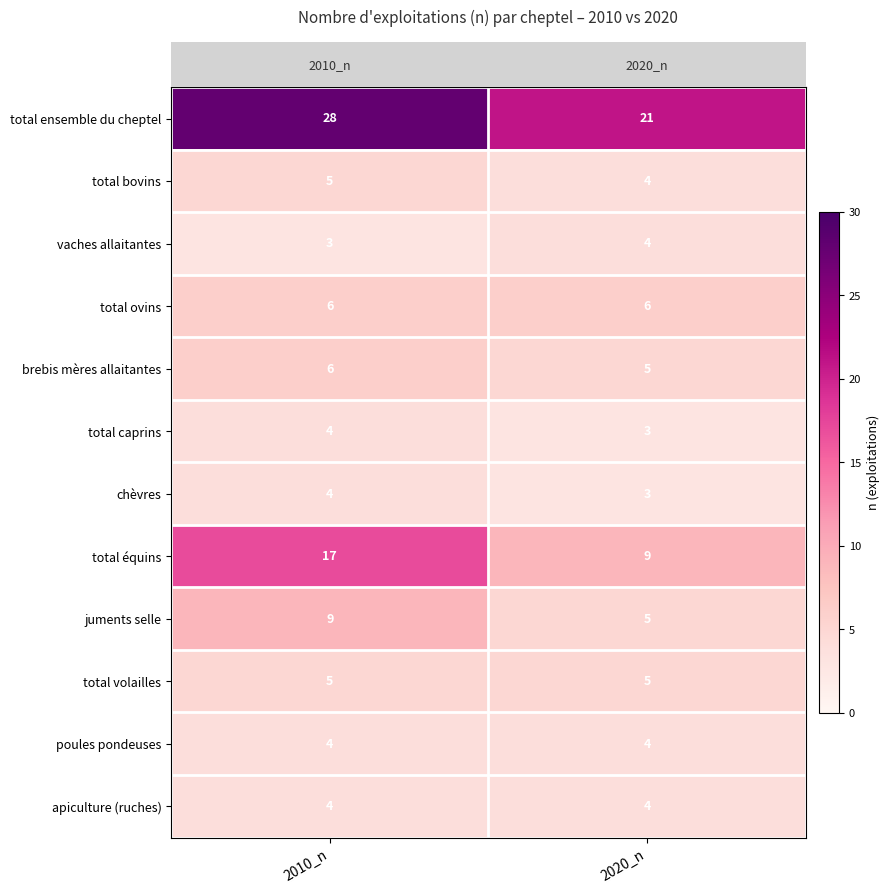

The value of total caprins at 2020_n is 4. True or false?

False